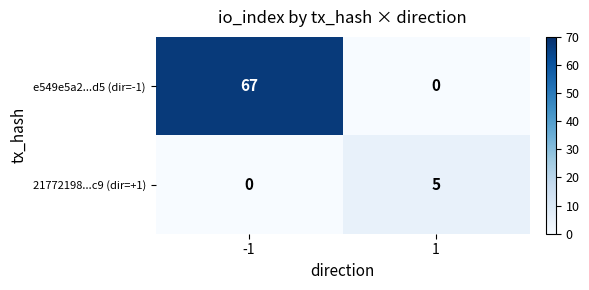

Which series has the widest spread of values?

e549e5a2...d5 (dir=-1)